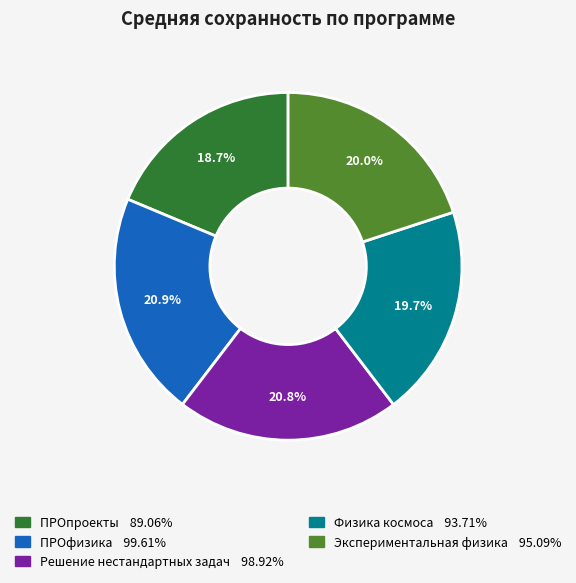

Combined, do Решение нестандартных задач and ПРОфизика account for over 50%?

No